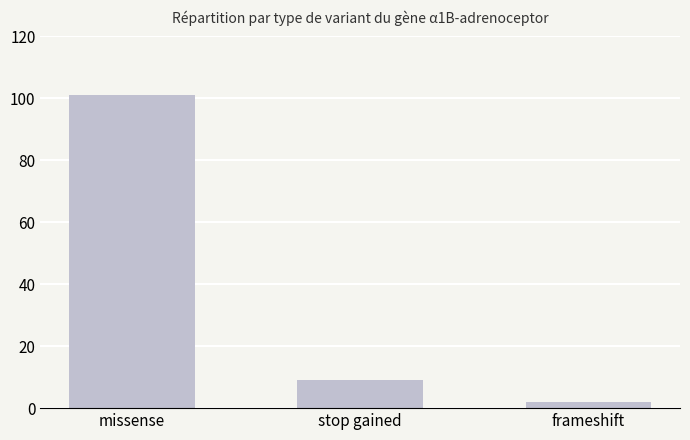

At which label does the data first exceed 9?

missense